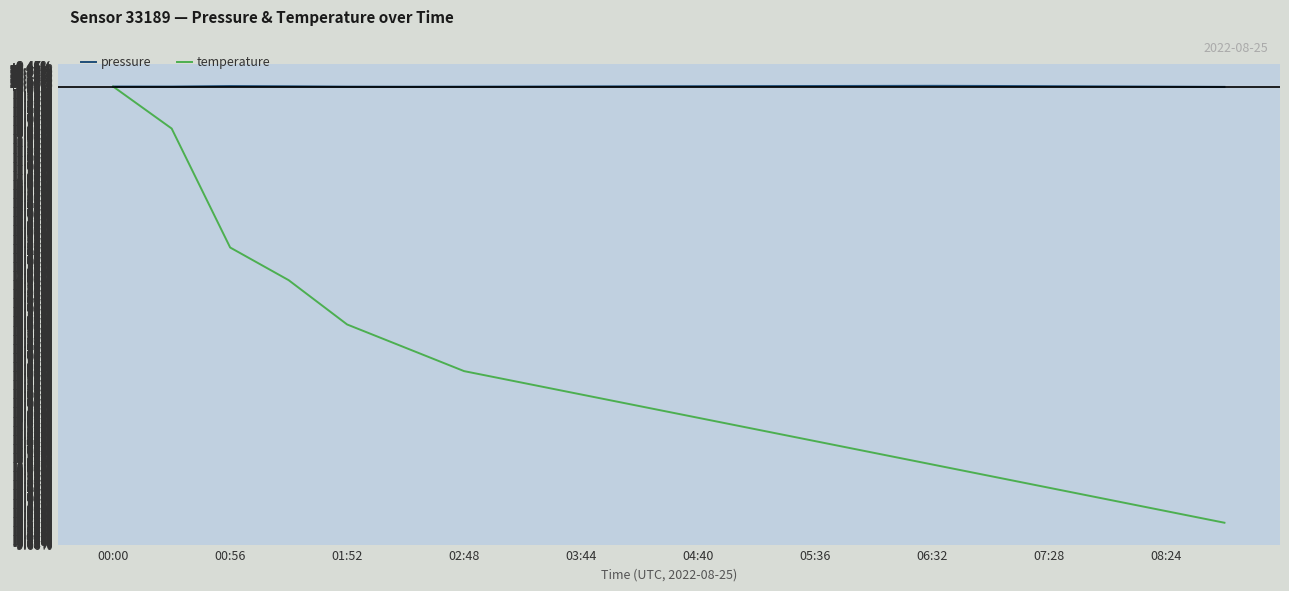

Which series has the largest total across all categories?

pressure